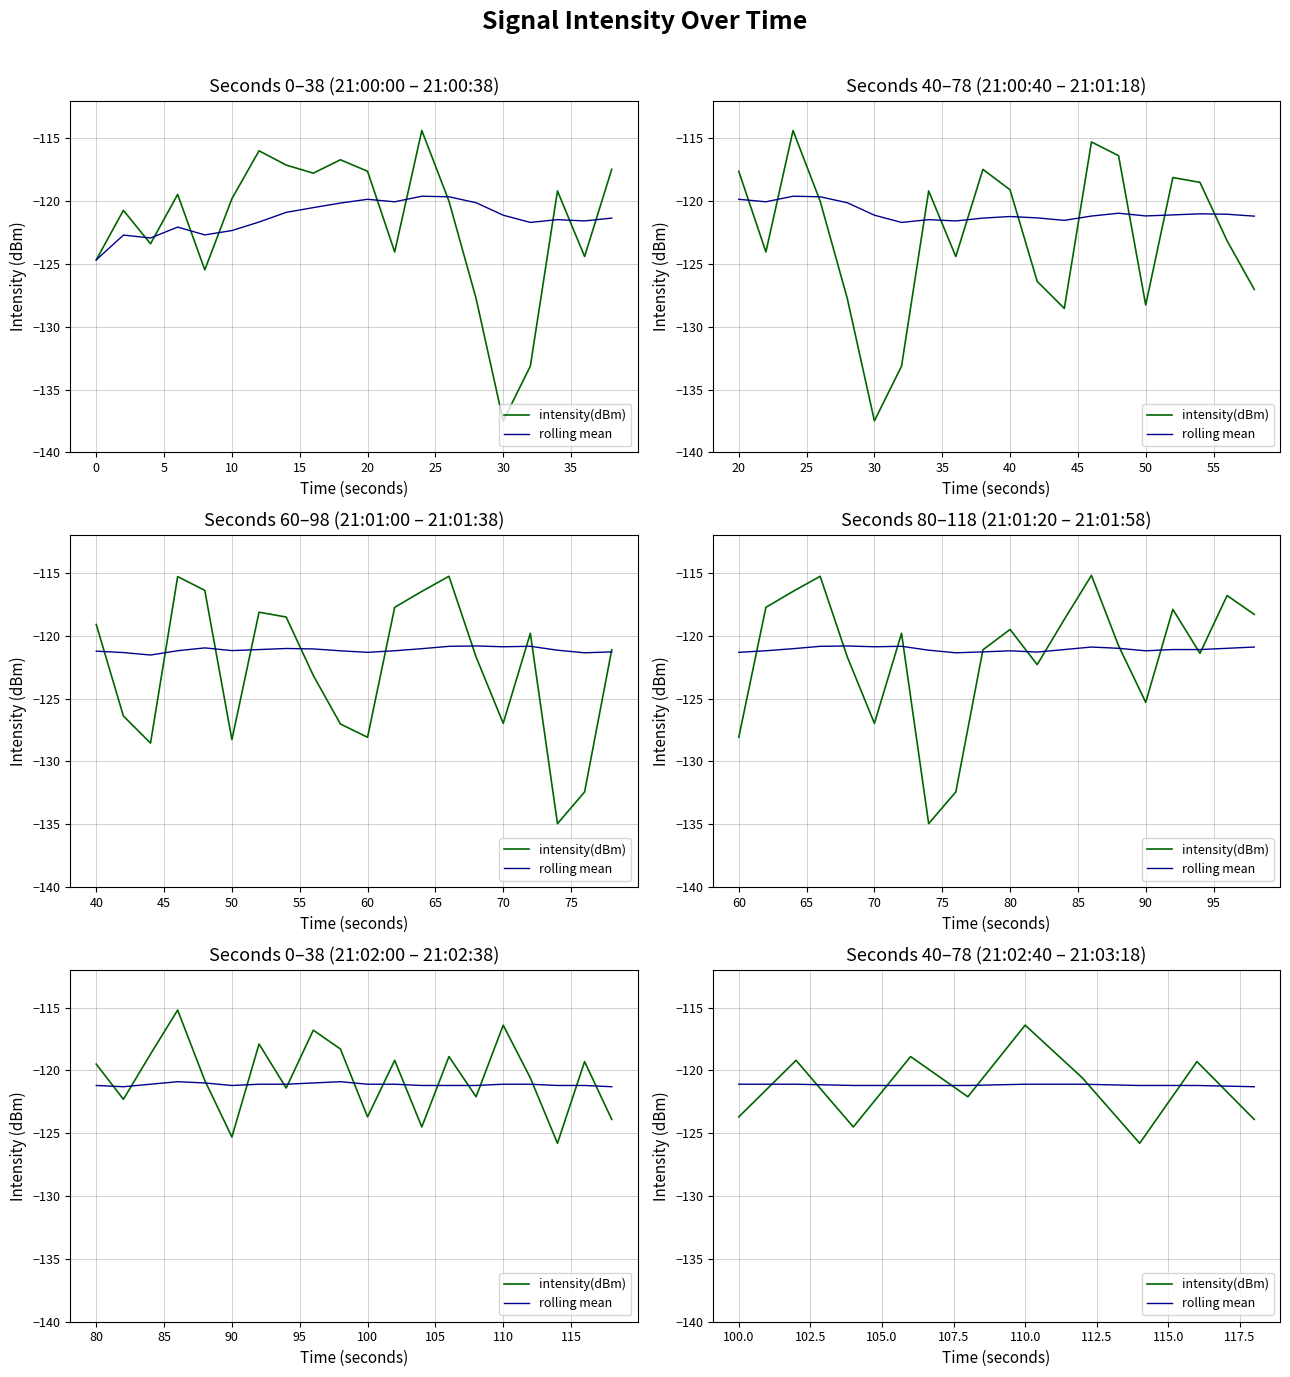

What is the spread (max minus min) of values at 15?

0.9